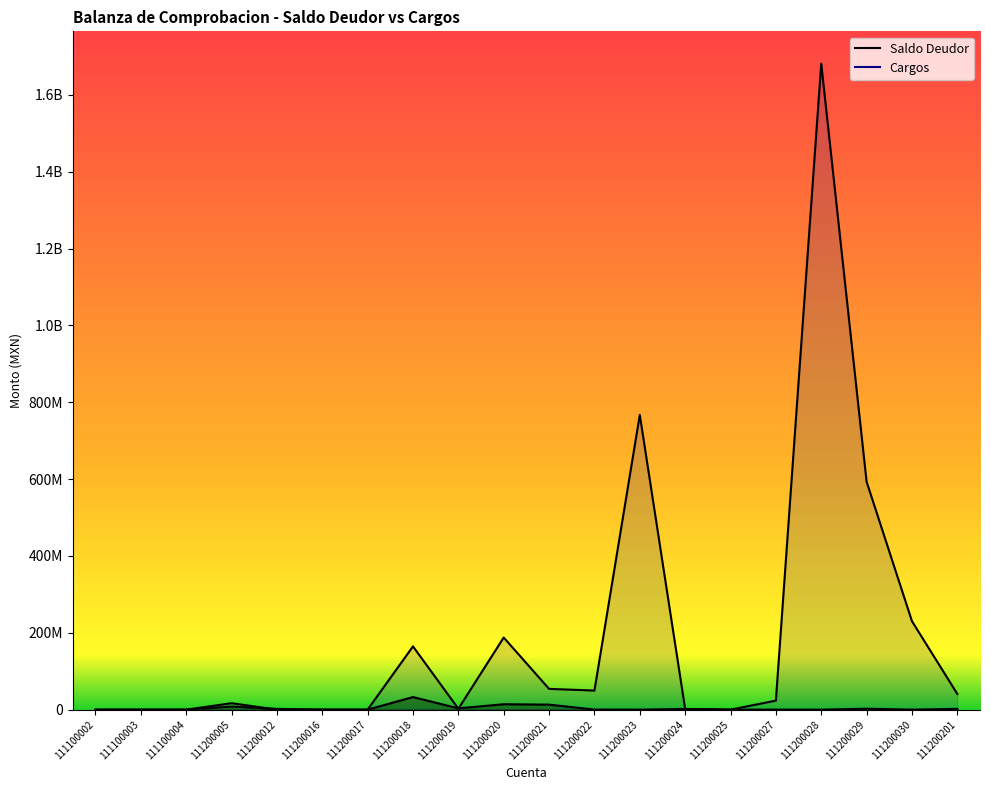

Where is the first local minimum for Saldo Deudor?

111100003